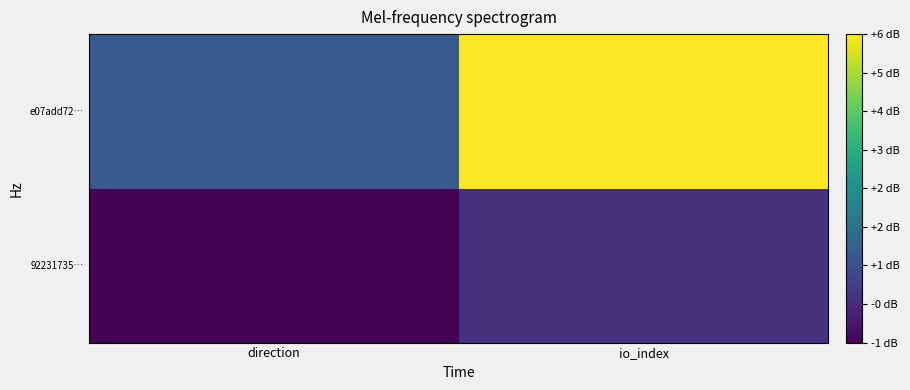

How many series are shown in this chart?

2